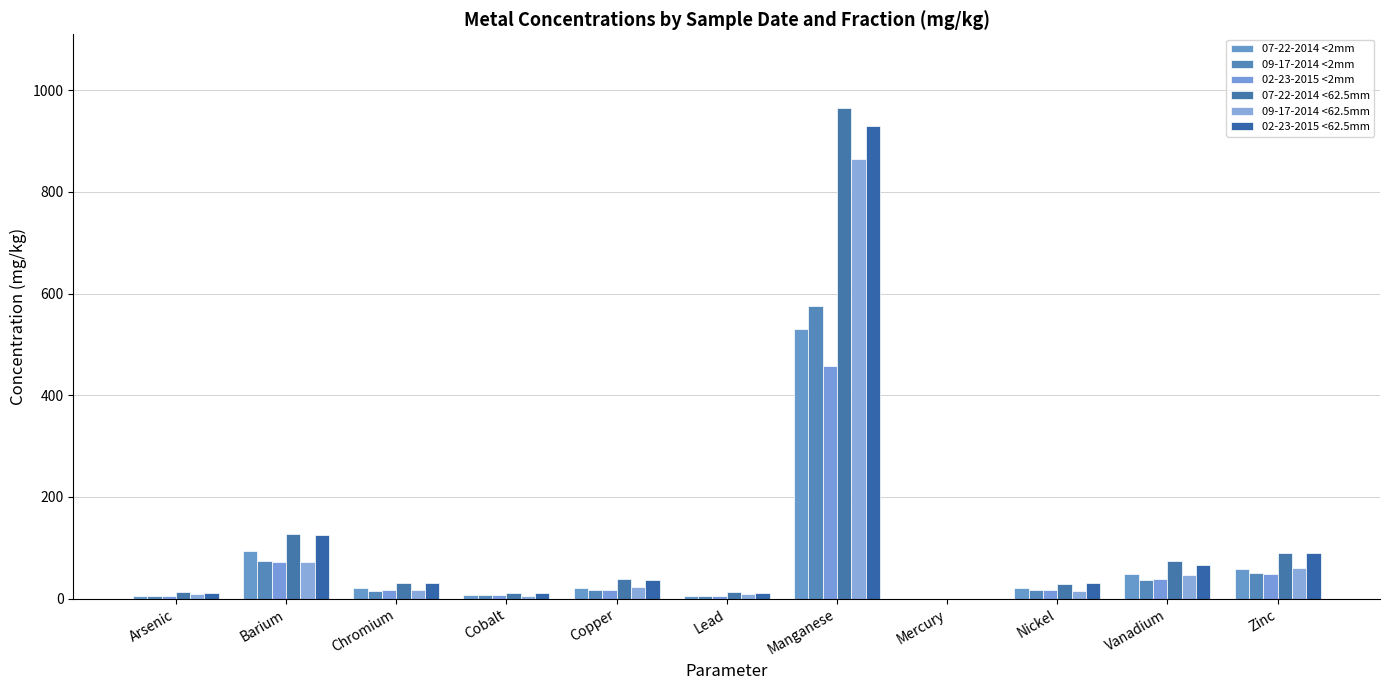

What is the total value across all series at Nickel?

127.3